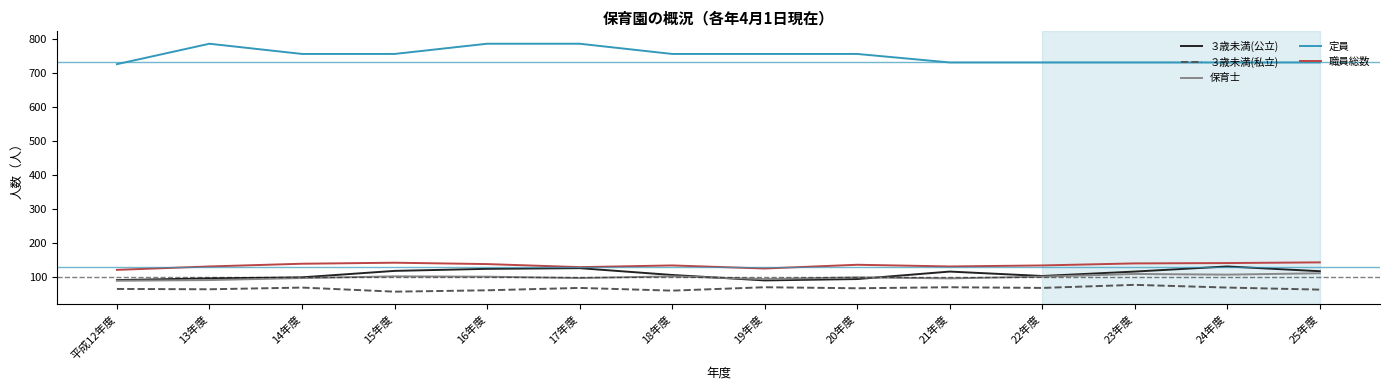

What is the difference between the highest and lowest values at 15年度?

698